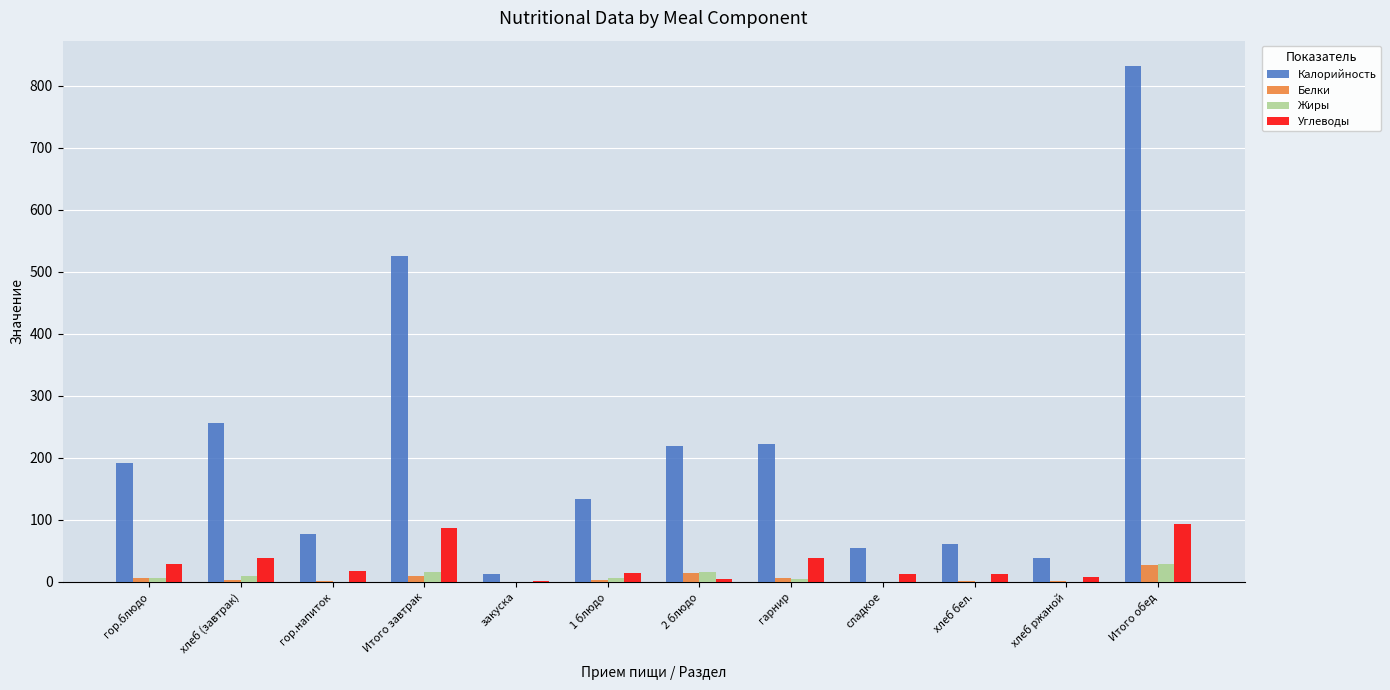

Is it true that Белки equals 1.9 at хлеб бел.?

True